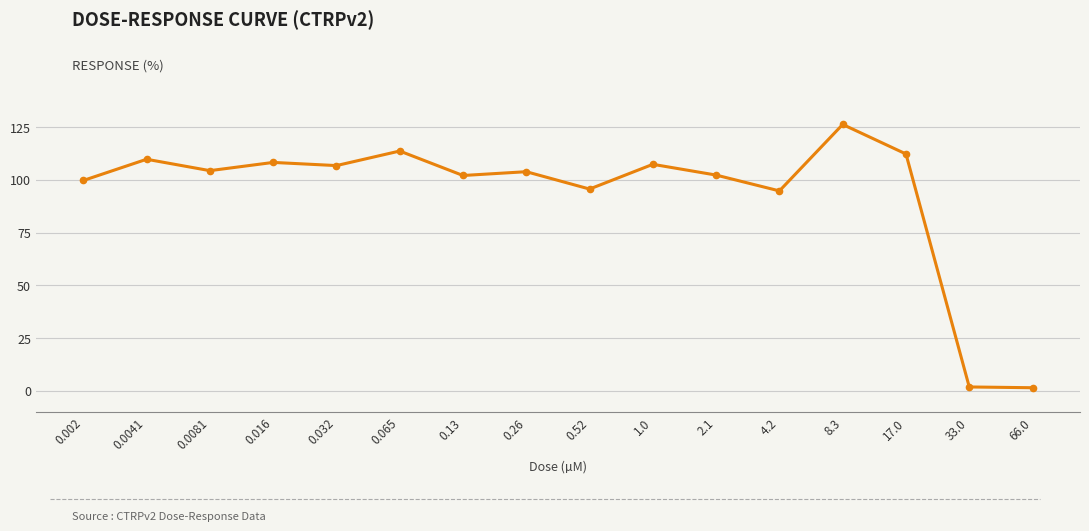

At which category does the chart reach its peak across all series?

8.3